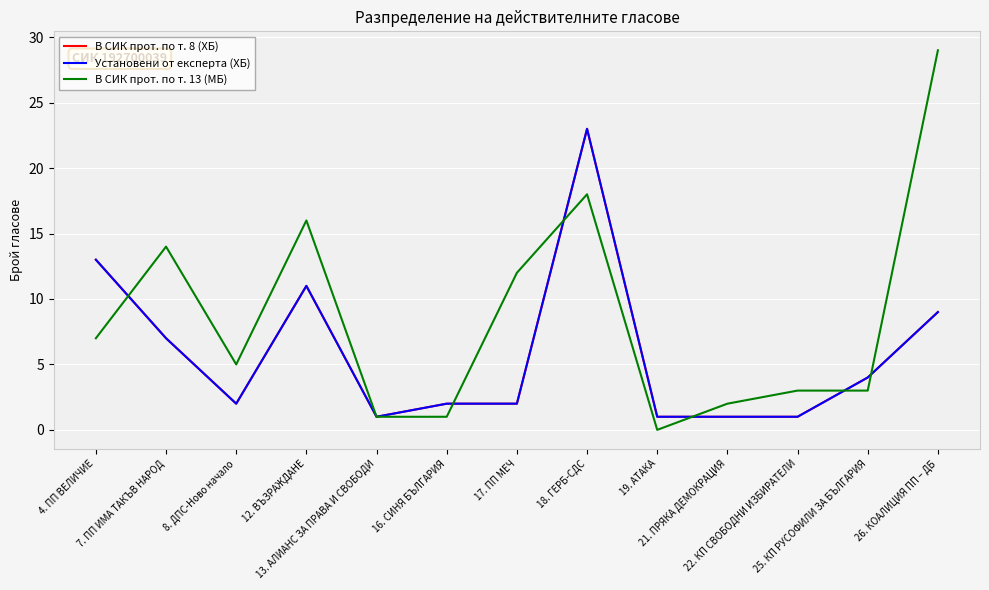

What is the value of the Установени от експерта (ХБ) point at the 13th from the left?

9